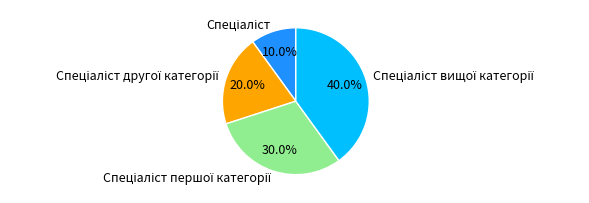

Is there a majority slice in this chart?

No